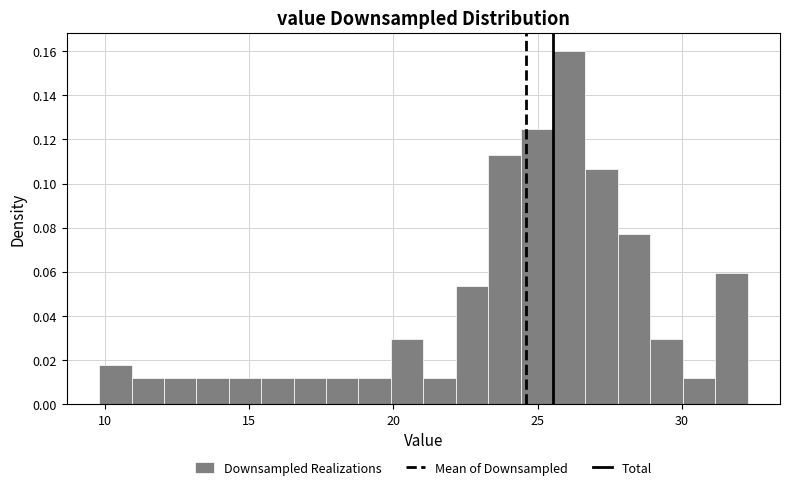

Around what value on the x-axis is the tallest bar? Give the approximate position of its centre, as read against the axis.

26.0